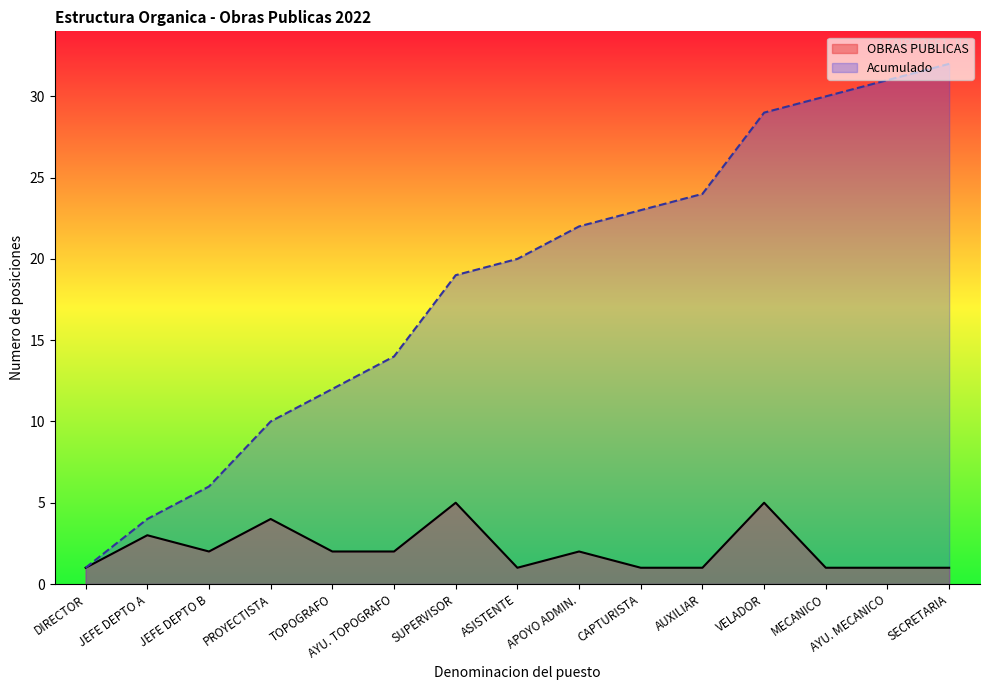

What is the average value of the Acumulado series?

18